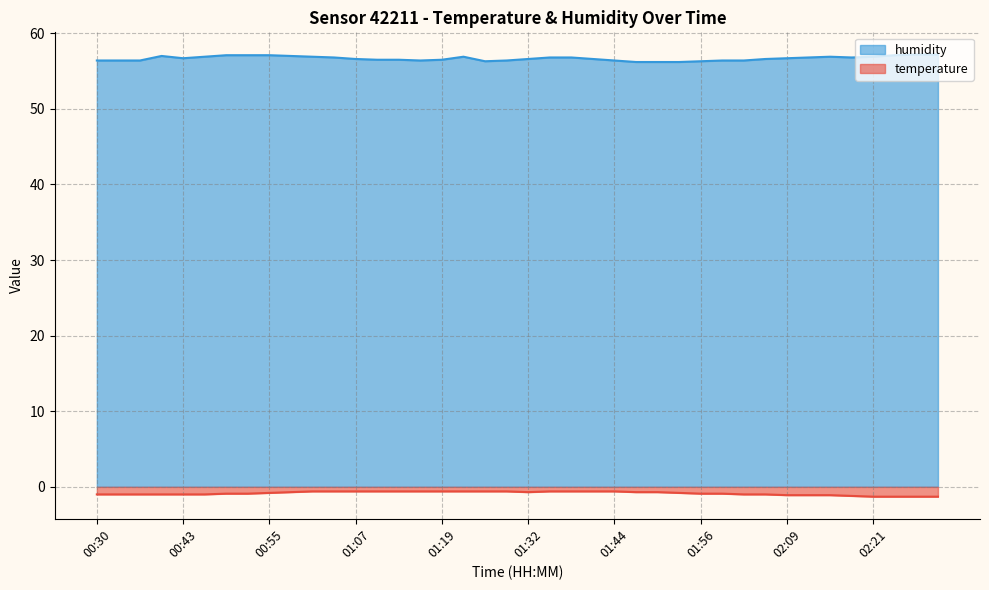

What is the maximum value for temperature?

-0.6